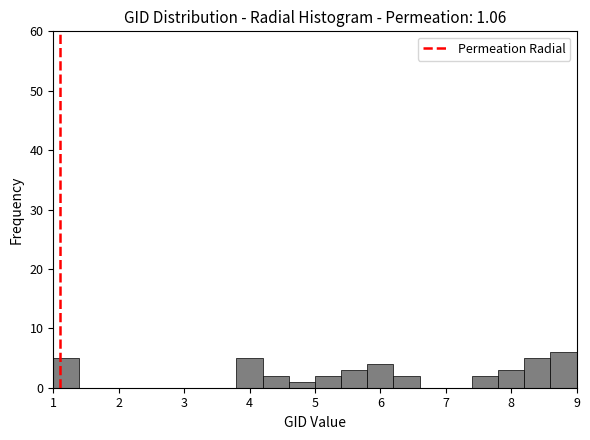

What is the height of the bar covering 5.0 to 5.4 on the x-axis? The values are not printed on the chart, so give them approximately, as read against the axis.

2